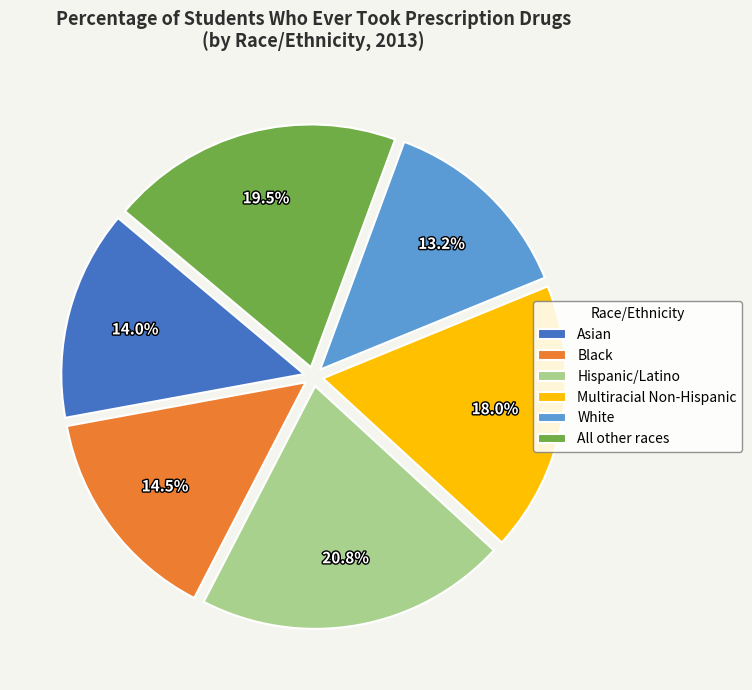

What is the total percentage of Black and Asian?

28.5%